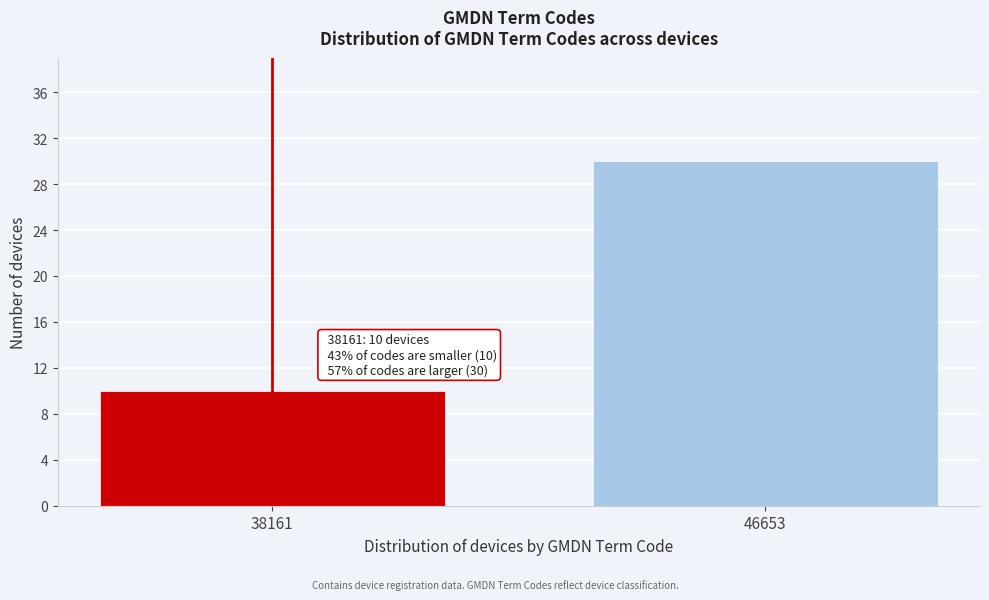

Reading left to right, list all the values displayed in this chart.

38161=10	46653=30